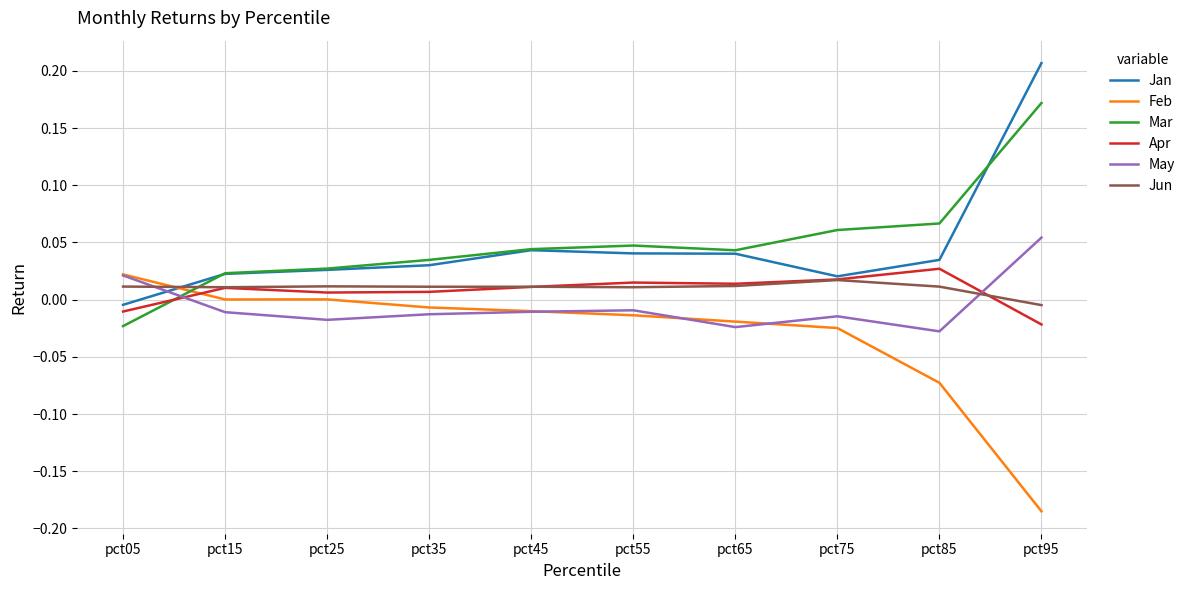

Is this an area chart (filled region under the line)?

No